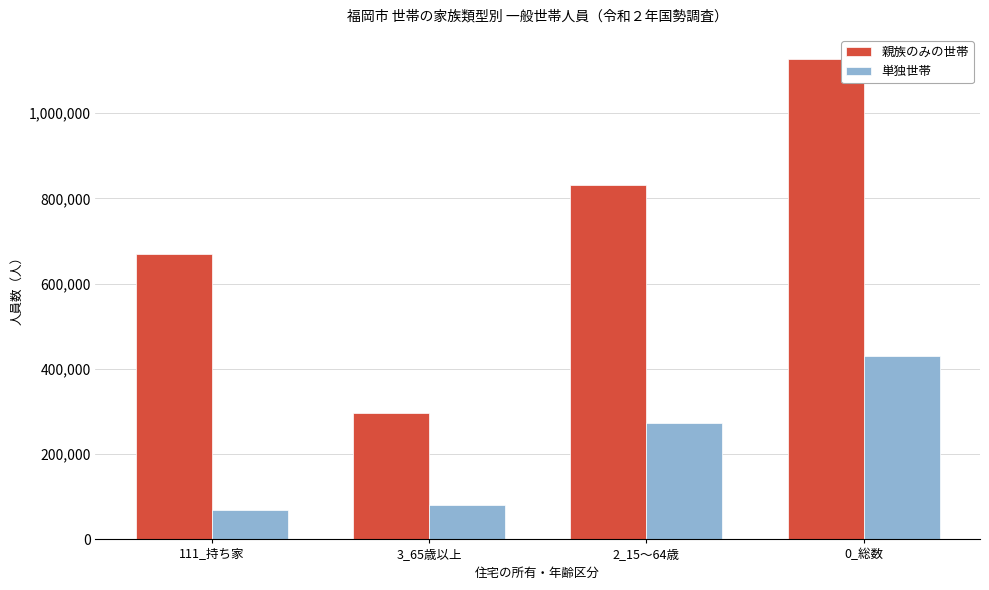

What are all the series names shown in the legend?

親族のみの世帯, 単独世帯